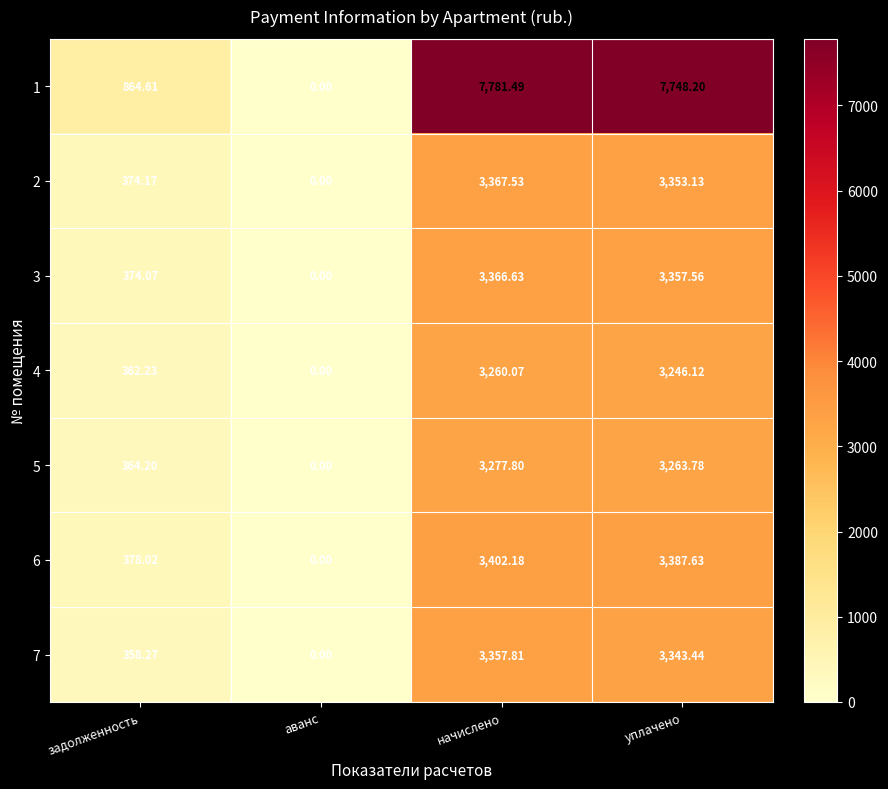

How many data points in 3 are above 3357?

2